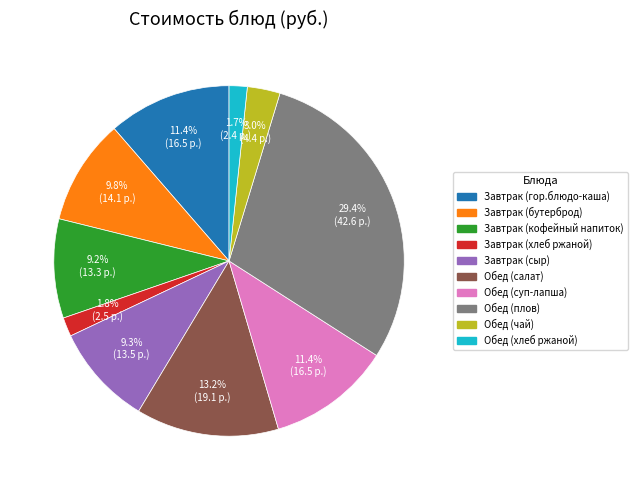

What is the ratio of the value at Завтрак (бутерброд) to the value at Обед (салат)?

0.7